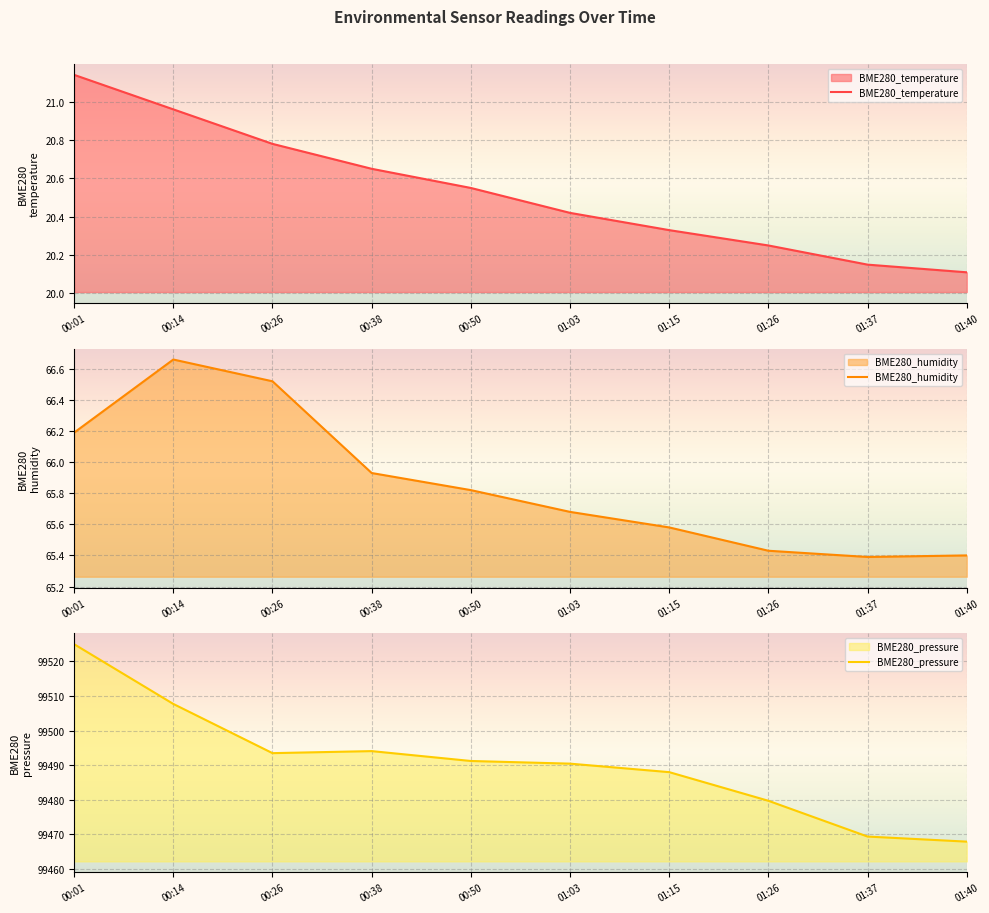

What is the average value of the BME280_pressure series?

99490.7